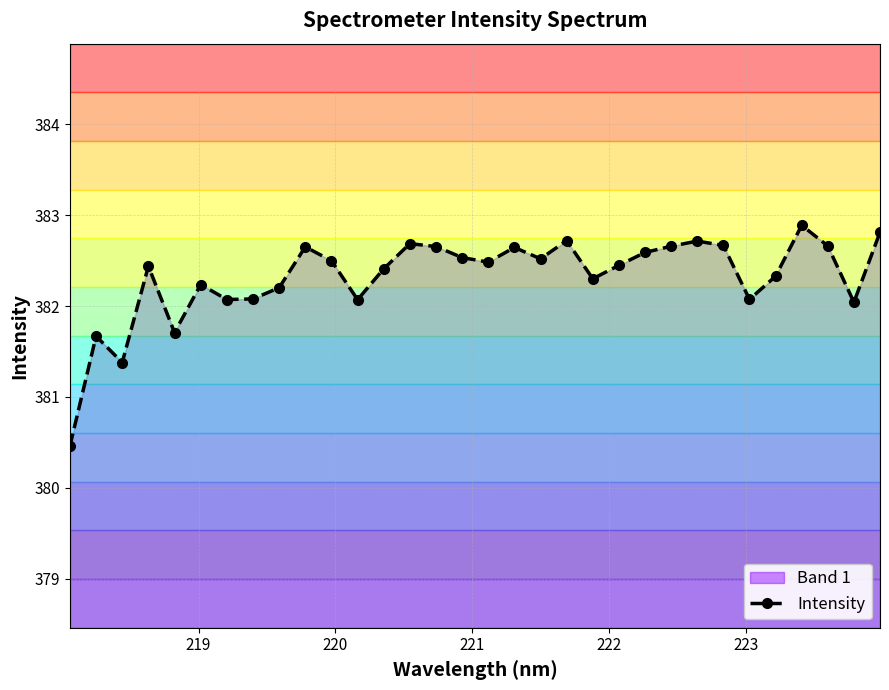

What is the highest value of the Intensity series?

382.9